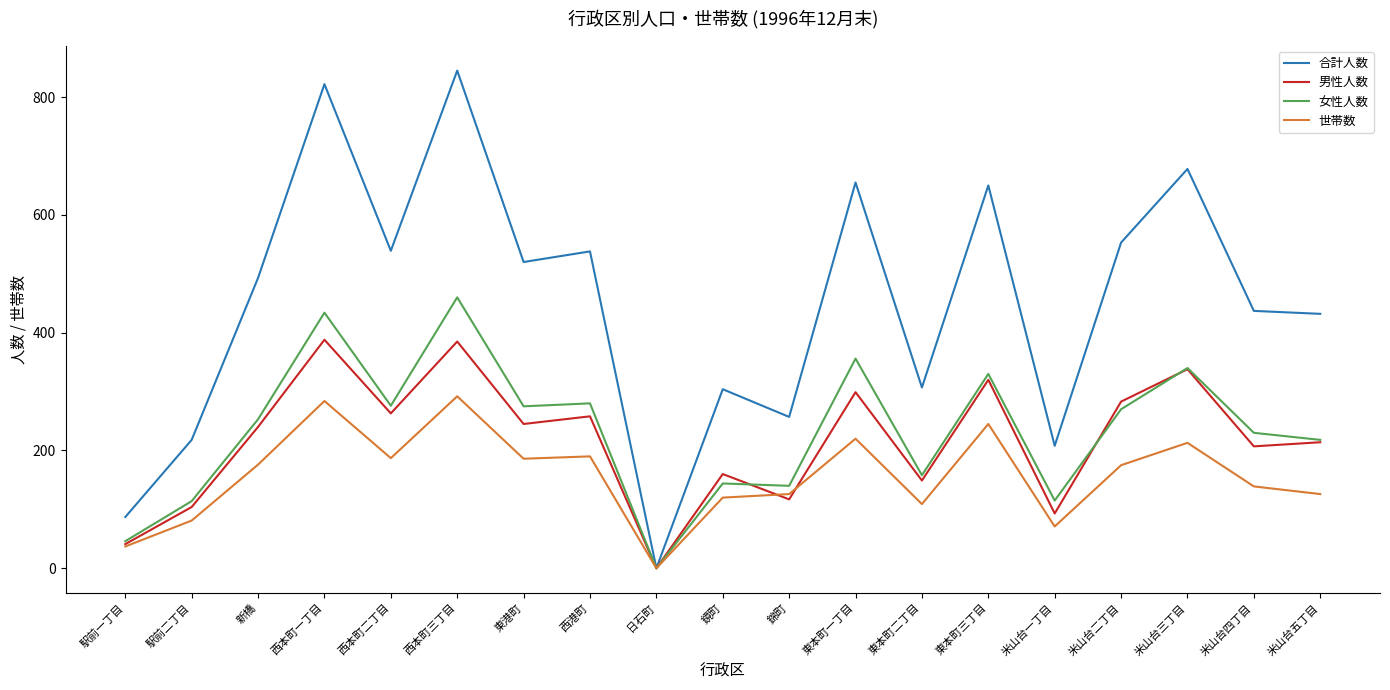

At which label does 合計人数 reach its minimum?

日石町